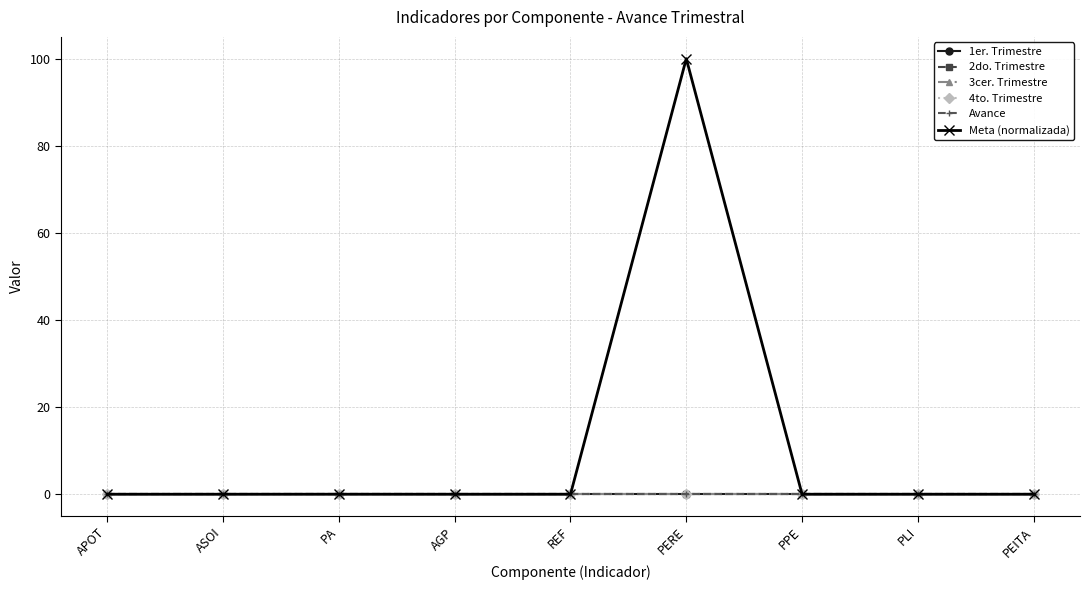

Rank the series by their maximum value, from highest to lowest.

Meta (normalizada), 1er. Trimestre, 2do. Trimestre, 3cer. Trimestre, 4to. Trimestre, Avance